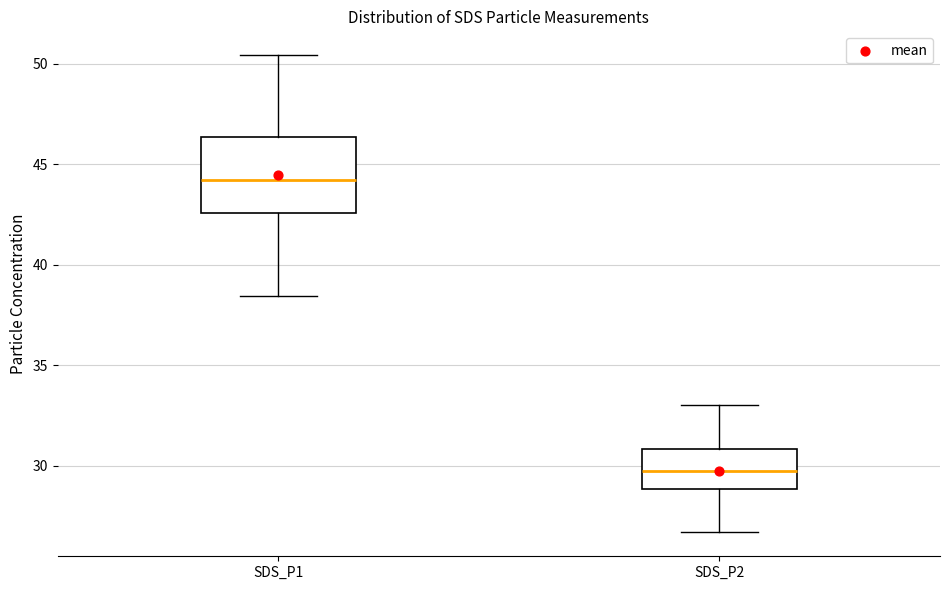

Which box is the tallest, from its lower edge to its upper edge?

SDS_P1